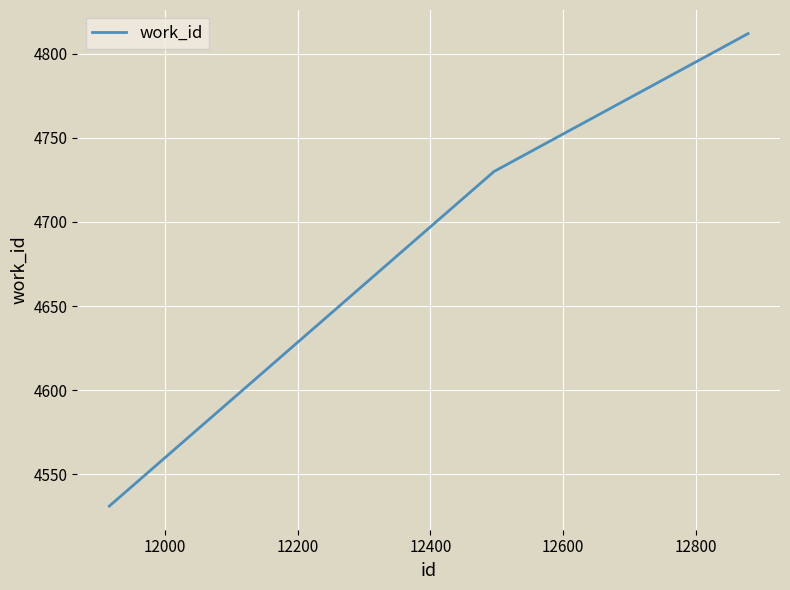

What is the difference between the maximum and minimum values?

281